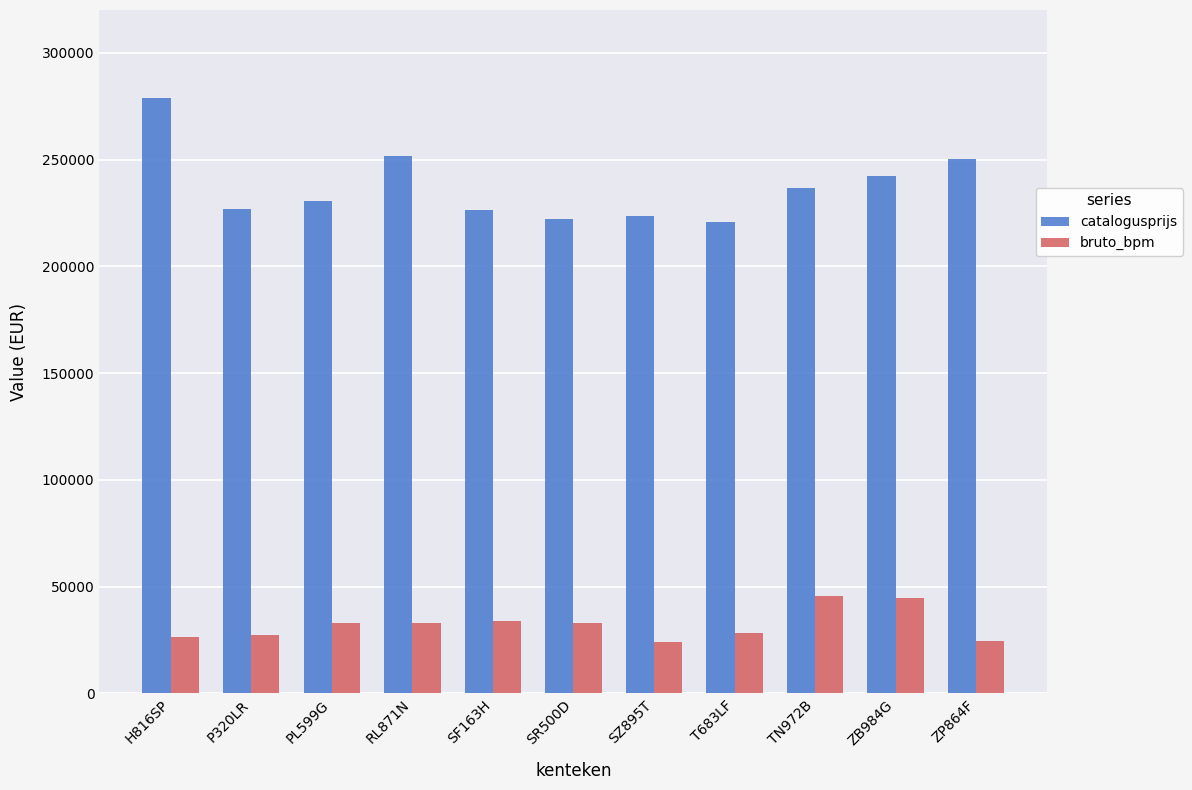

The value of bruto_bpm at PL599G is 46232. True or false?

False